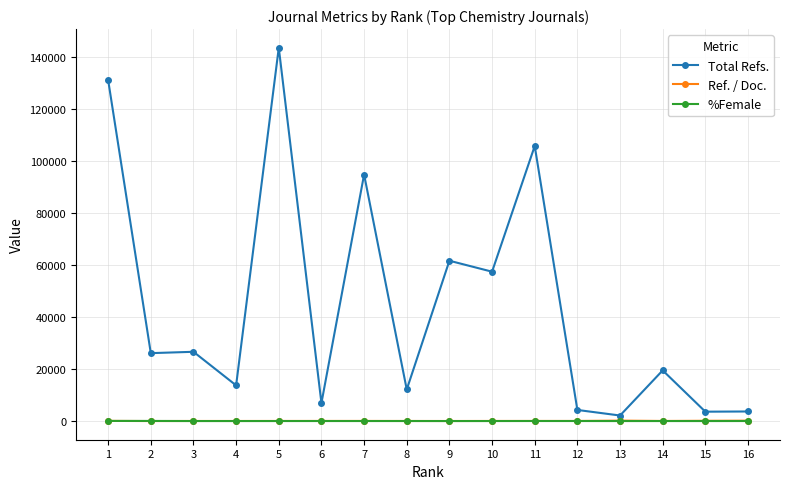

How many lines are shown in the chart?

3